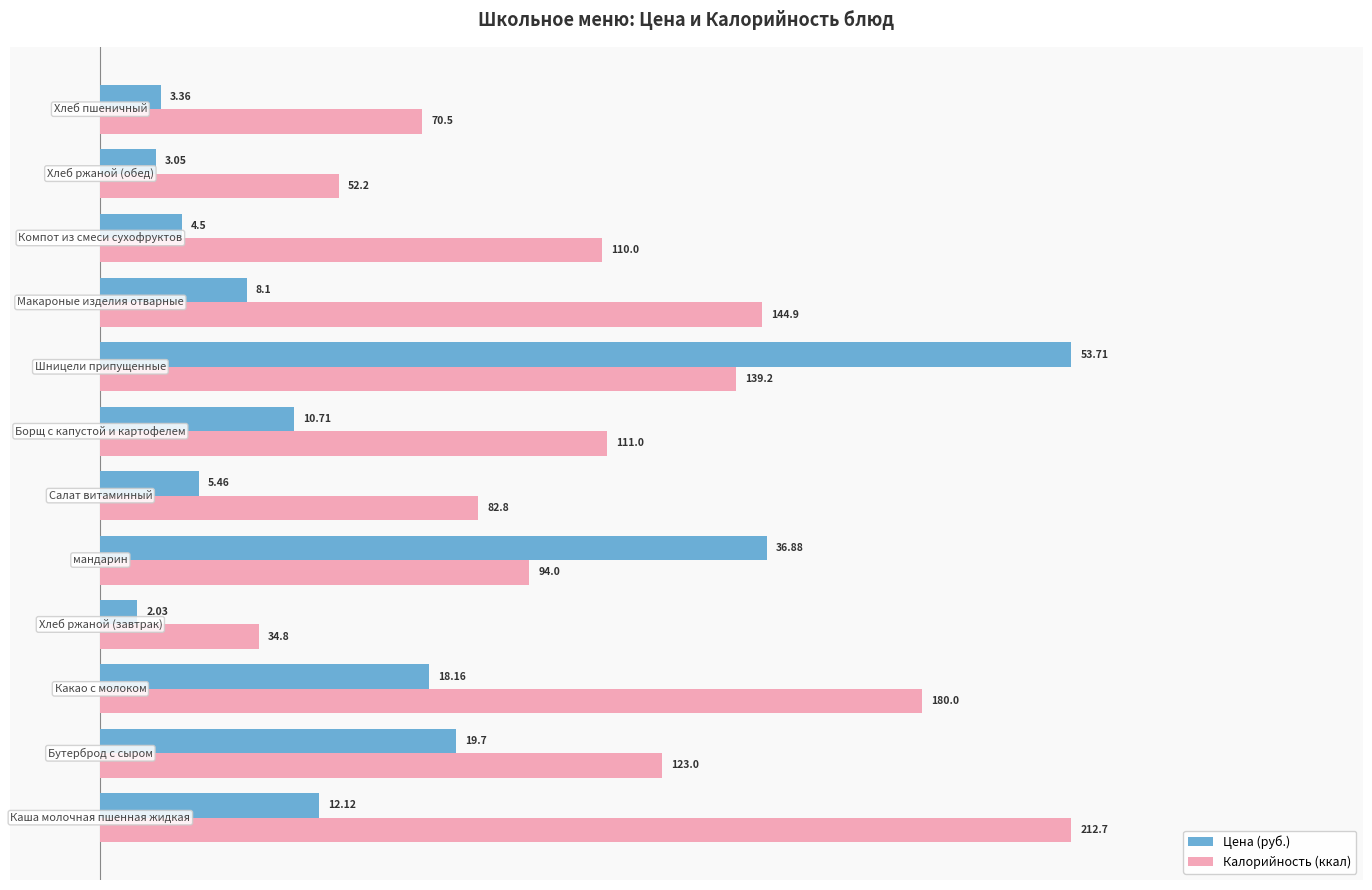

List the series in order of their overall mean, highest first.

Калорийность (ккал), Цена (руб.)